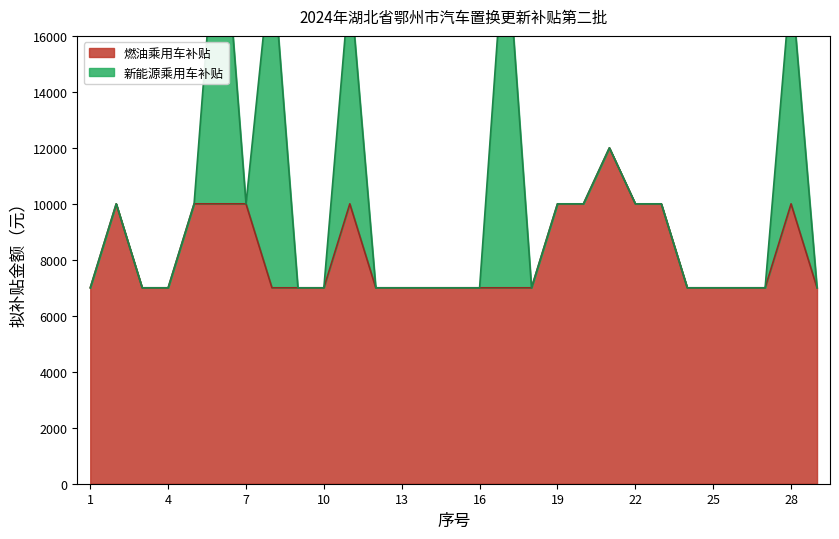

True or false: the data shows 10000 at 5.

True